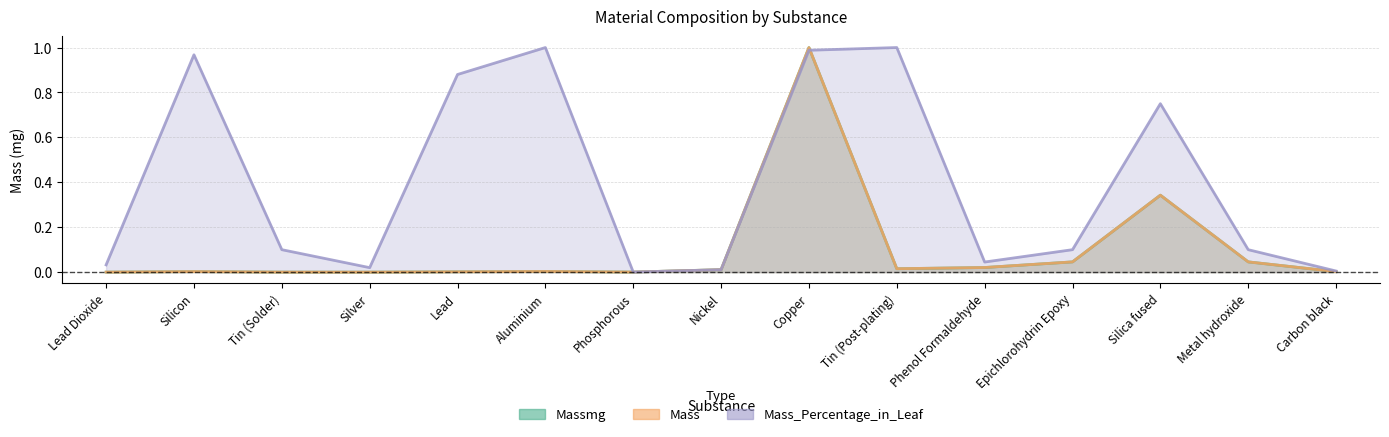

Between Epichlorohydrin Epoxy and Carbon black, which series saw the biggest shift?

Mass_Percentage_in_Leaf